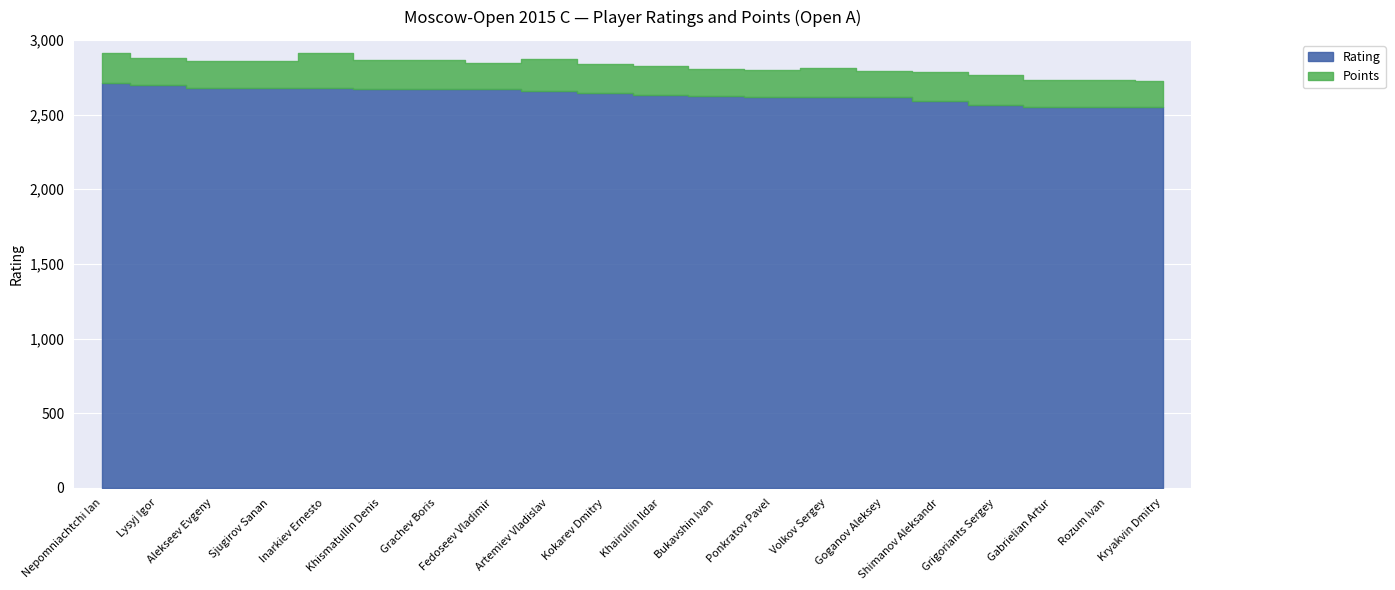

What value does the Rating series have at Khairullin Ildar?

2629.0